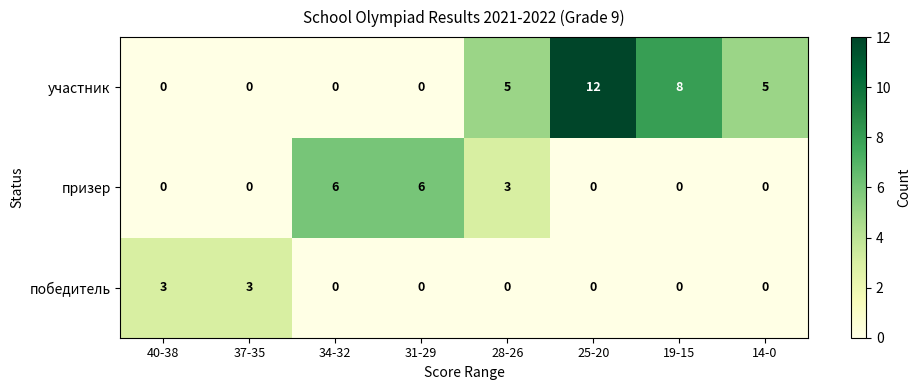

The участник series shows -4 at 40-38. True or false?

False